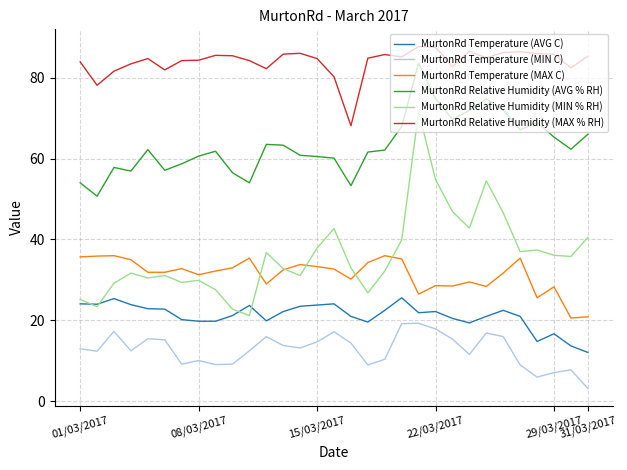

Which series has the largest total across all categories?

MurtonRd Relative Humidity (MAX % RH)